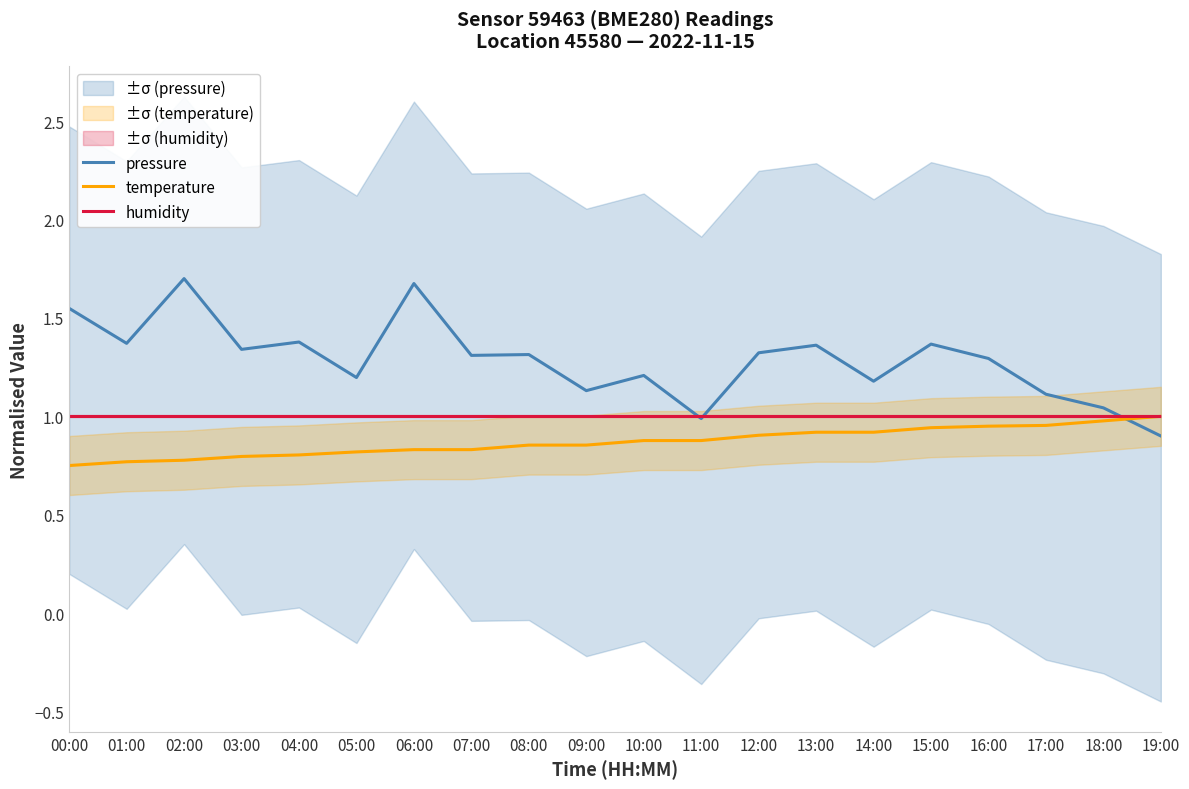

What is the maximum value for temperature?

1.0